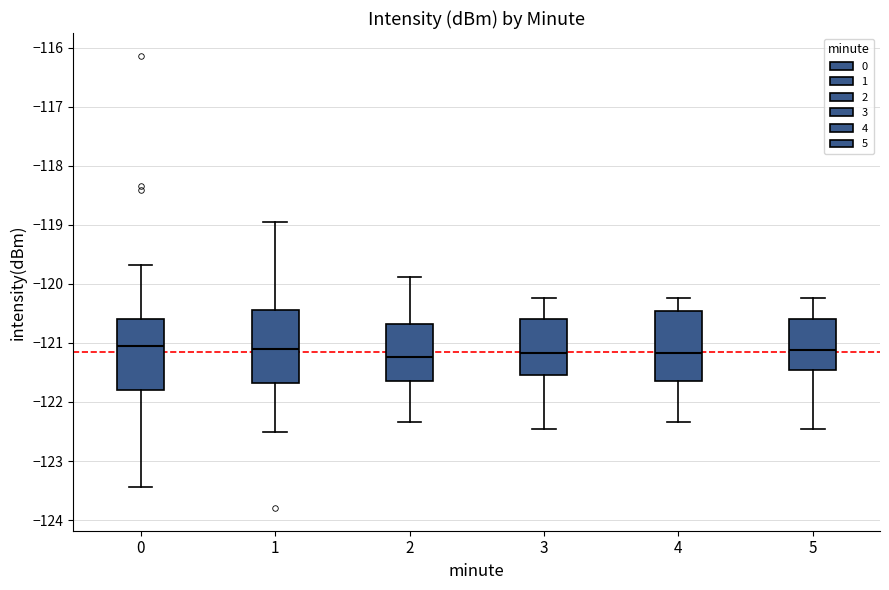

Where is the upper edge of the box at x = 1 on the y-axis? The values are not printed on the chart, so give them approximately, as read against the axis.

-120.4